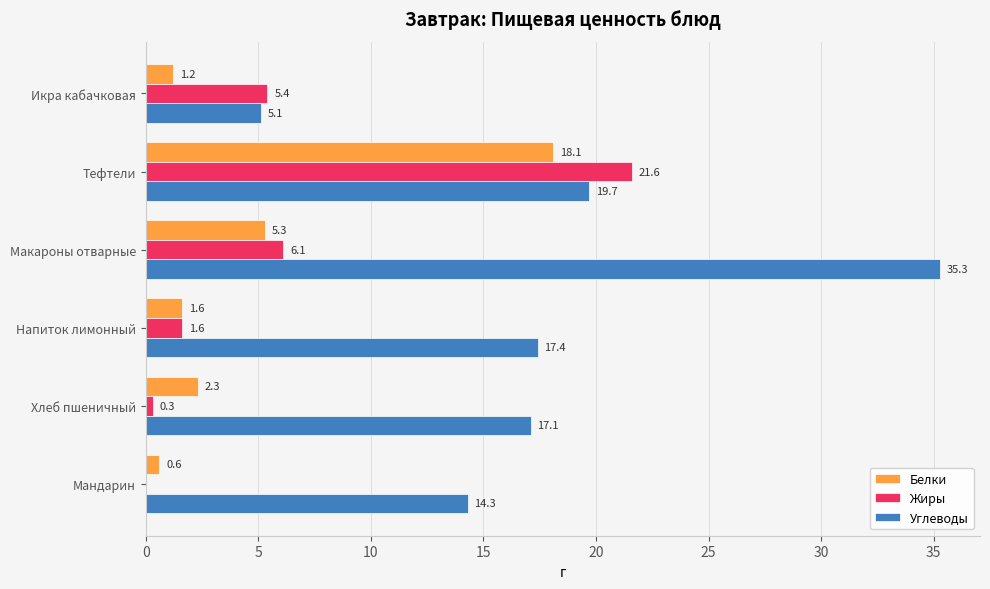

What value does the Жиры series have at Икра кабачковая?

5.4